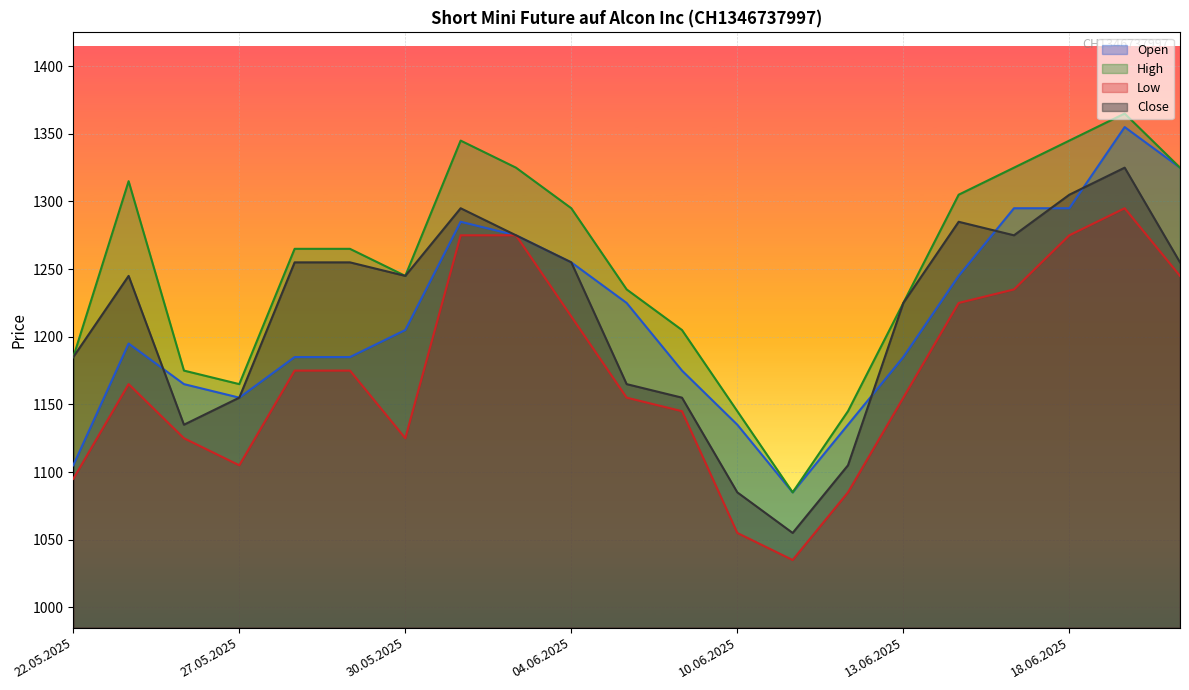

In Low, how many points are lower than both neighbors (excluding endpoints)?

3